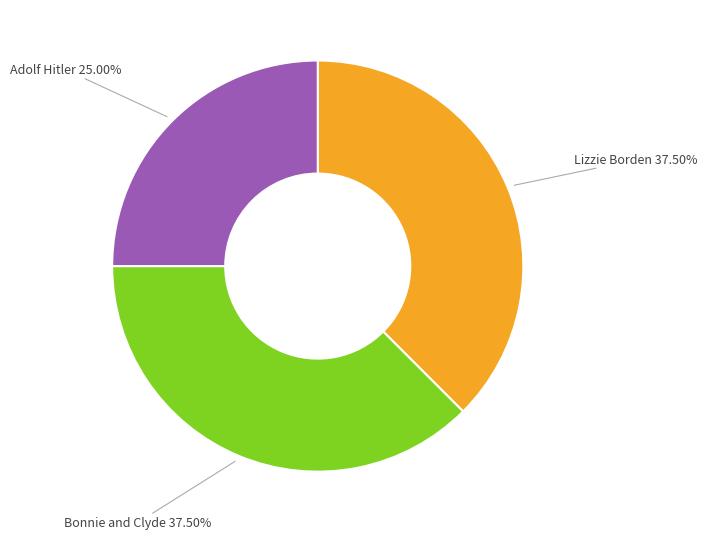

How many slices are in this pie chart?

3